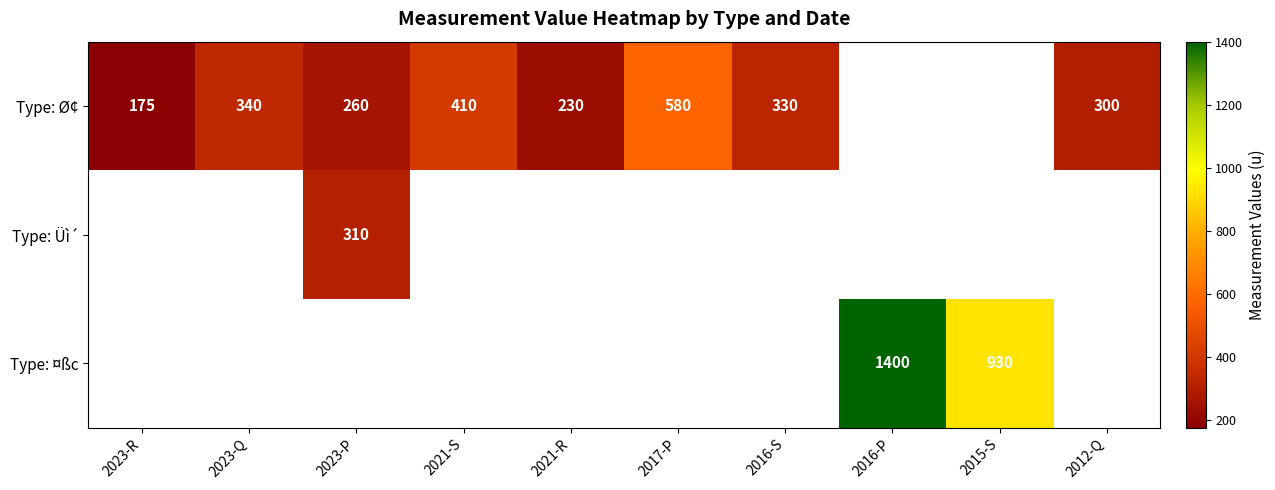

At how many categories does at least one series exceed 1042?

1